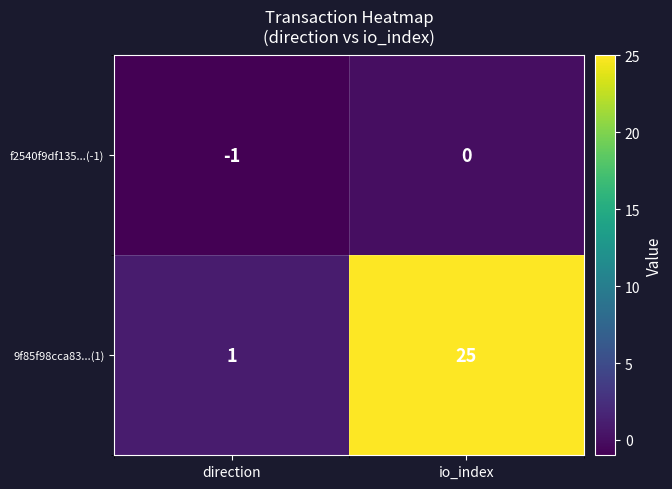

Which label corresponds to the largest value in the chart?

io_index